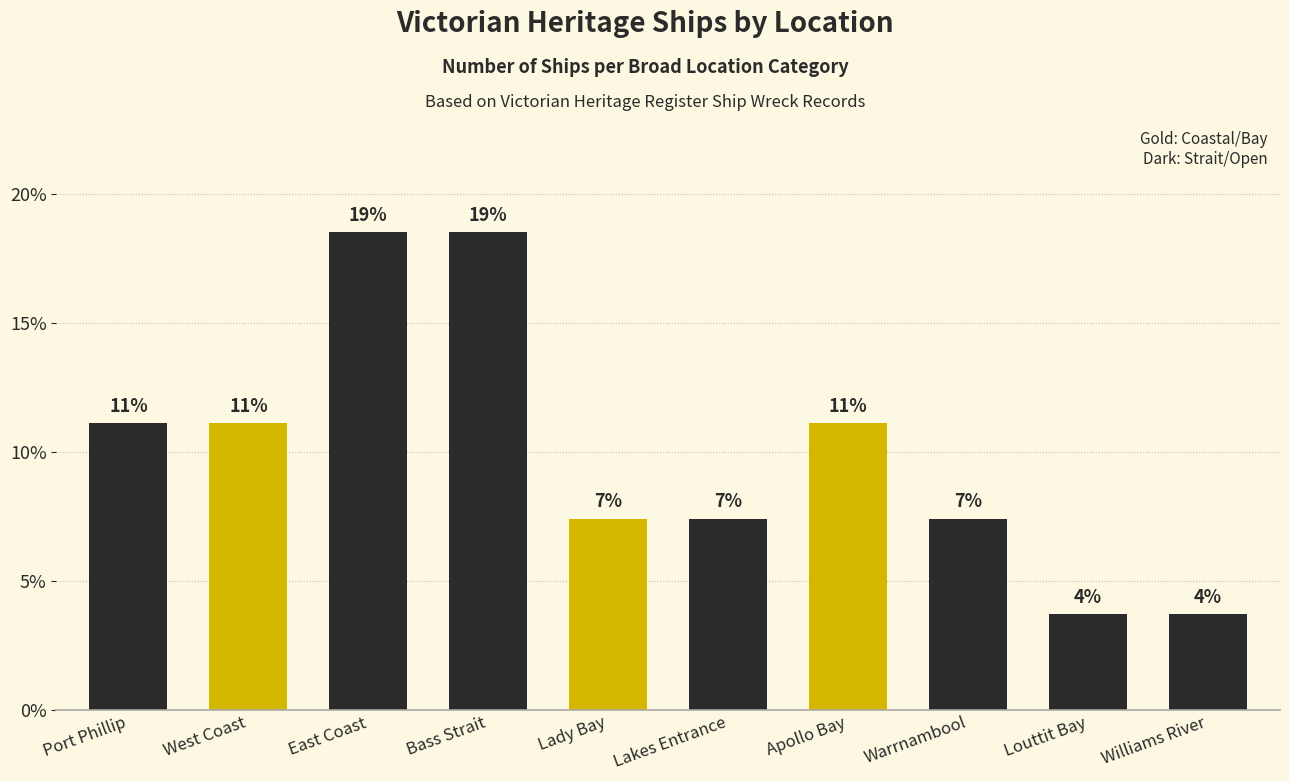

How many bars are there in total?

10